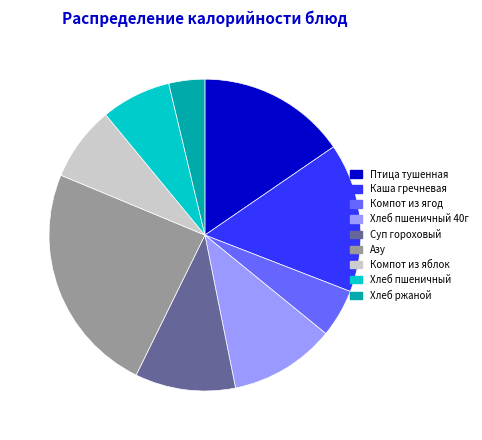

Do Птица тушенная and Хлеб пшеничный together represent more than half of the pie?

No